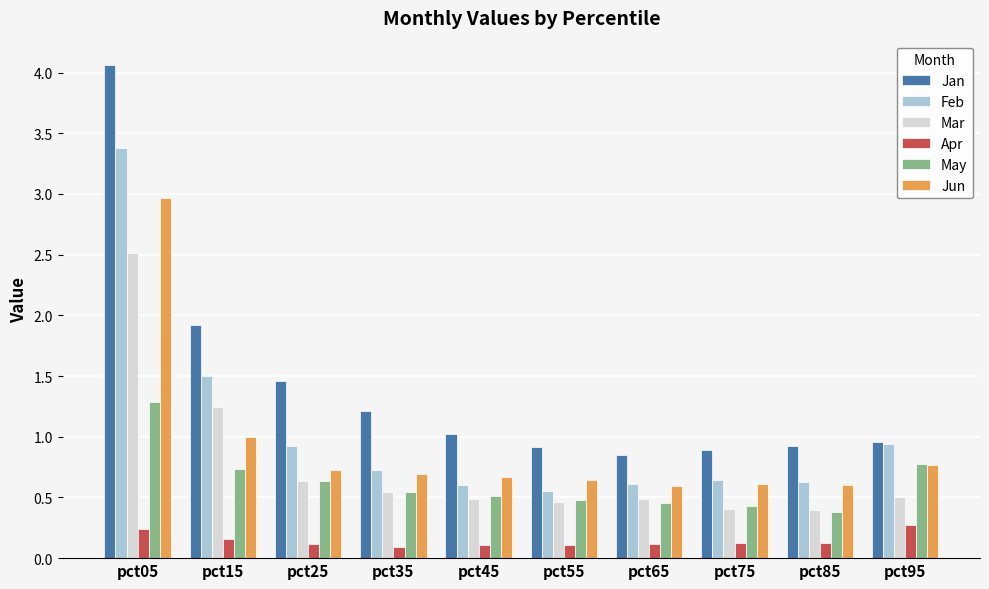

What is the total value across all series at pct15?

6.6